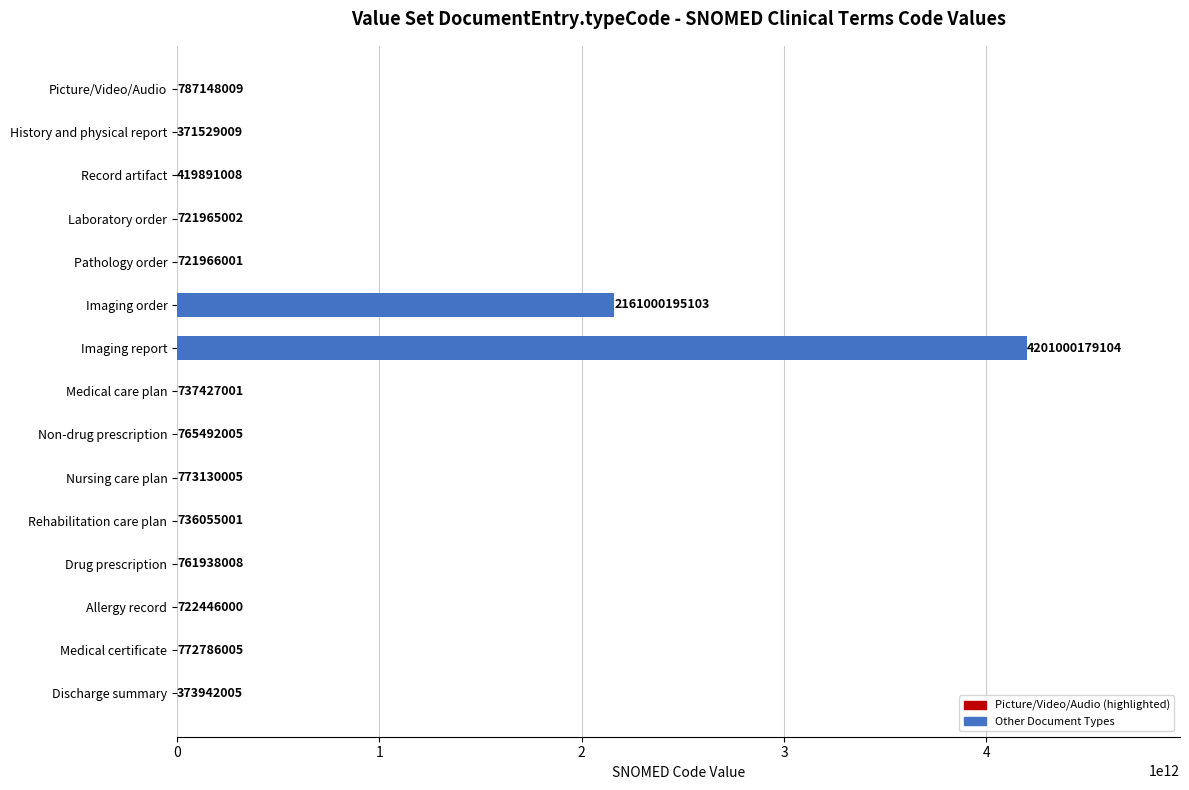

Approximately how many times larger is the value at Imaging report compared to Discharge summary?

11234.4